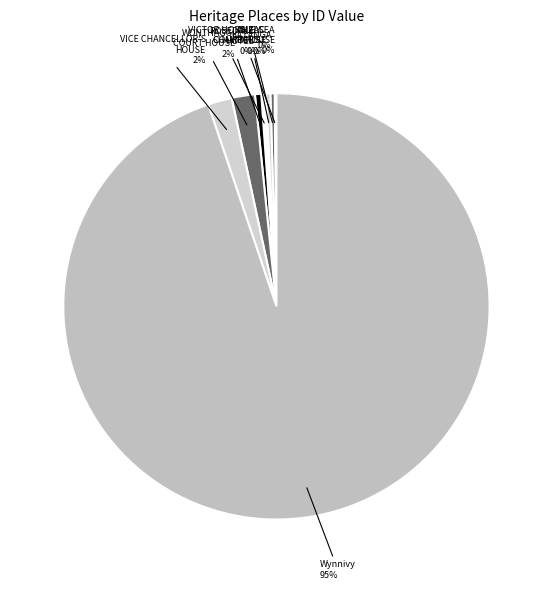

To the nearest percent, what is the average slice percentage?

12%